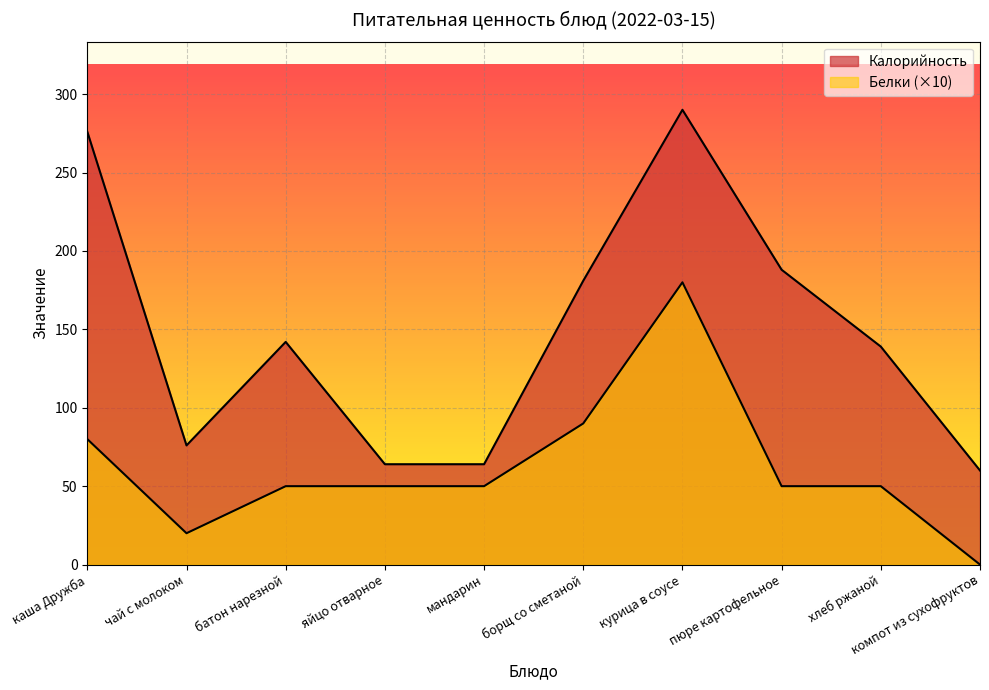

What is the maximum value for Белки?

180